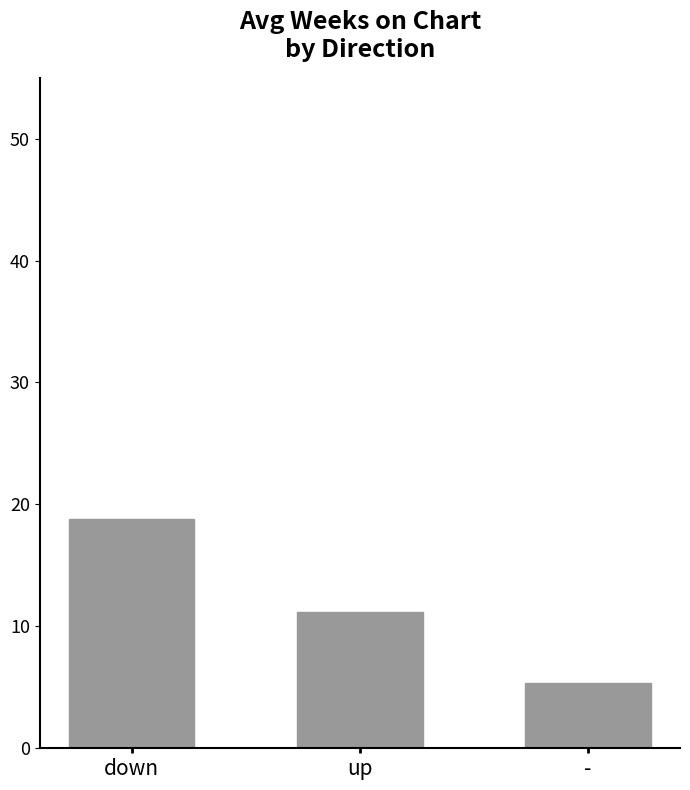

Reading left to right, extract all data points from this chart.

down=18.8	up=11.2	-=5.3